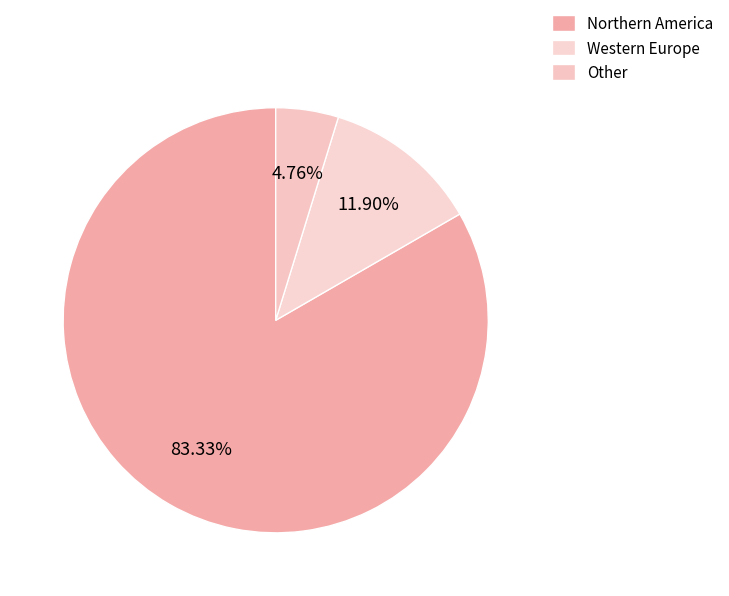

Is the sum of Western Europe and Other greater than half?

No